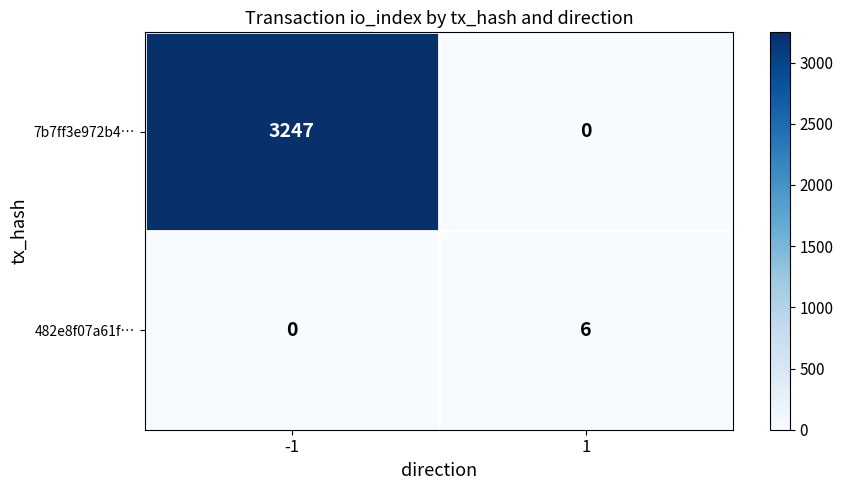

What is the difference between the maximum and minimum values in the 7b7ff3e972b4… series?

3247